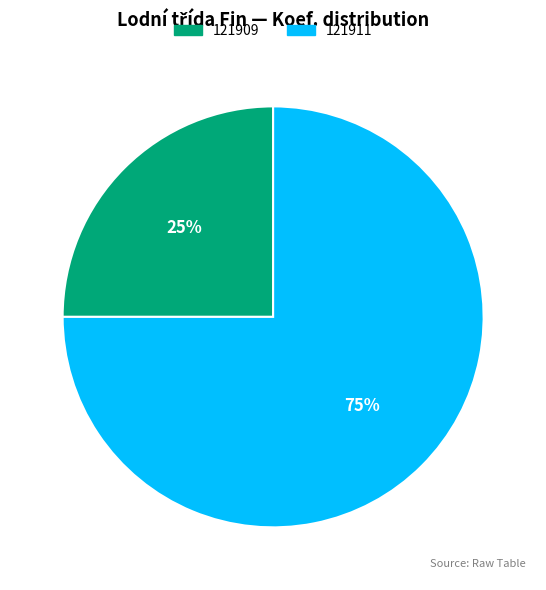

To the nearest percent, what portion does 121911 represent?

75%